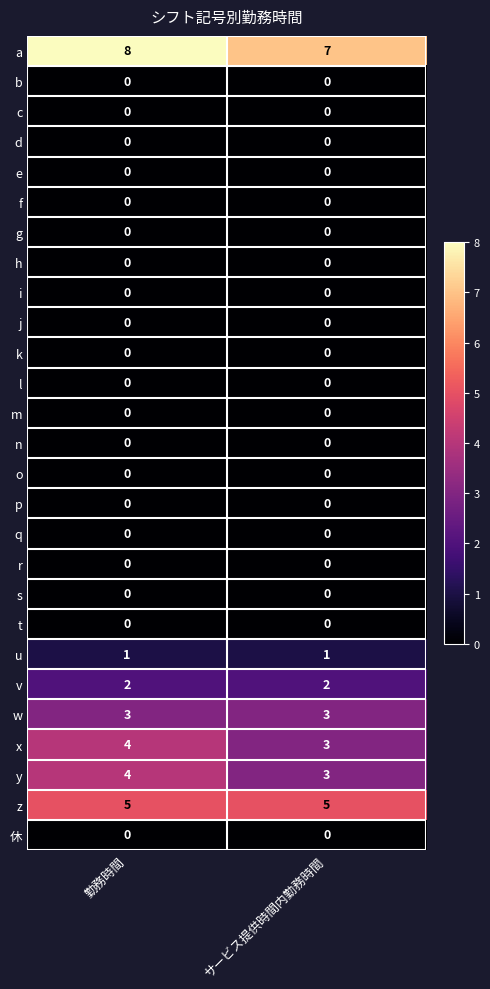

The value of y at サービス提供時間内勤務時間 is 1. True or false?

False